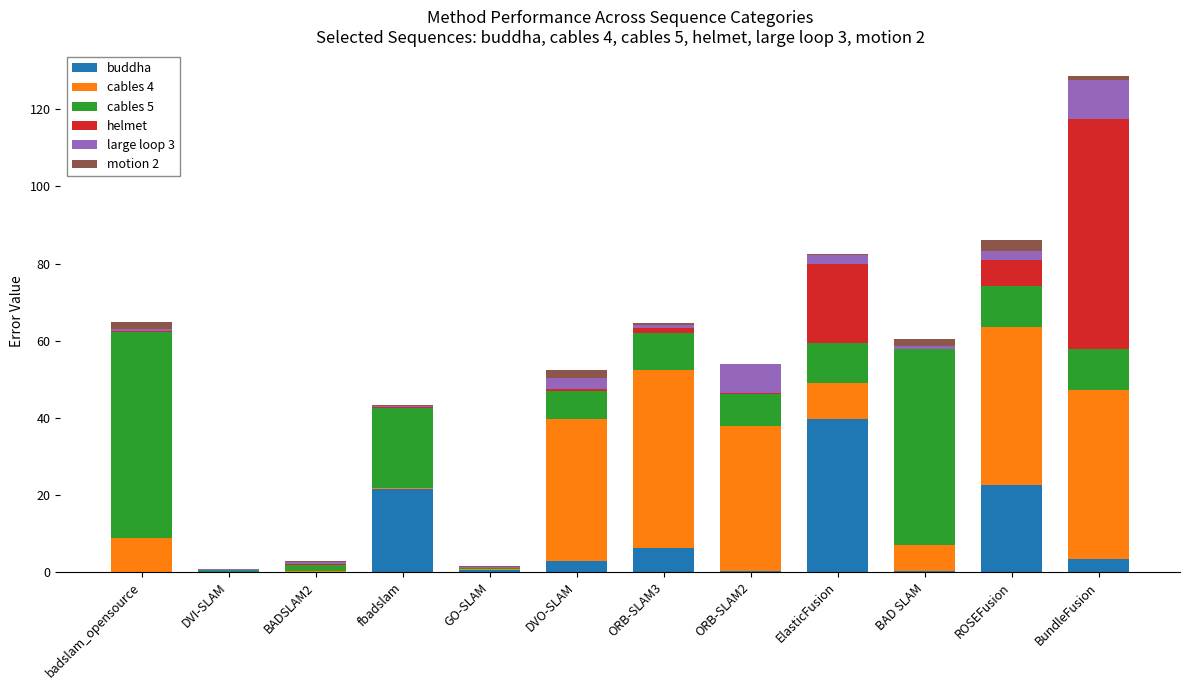

At which category is the sum across all series the highest?

BundleFusion